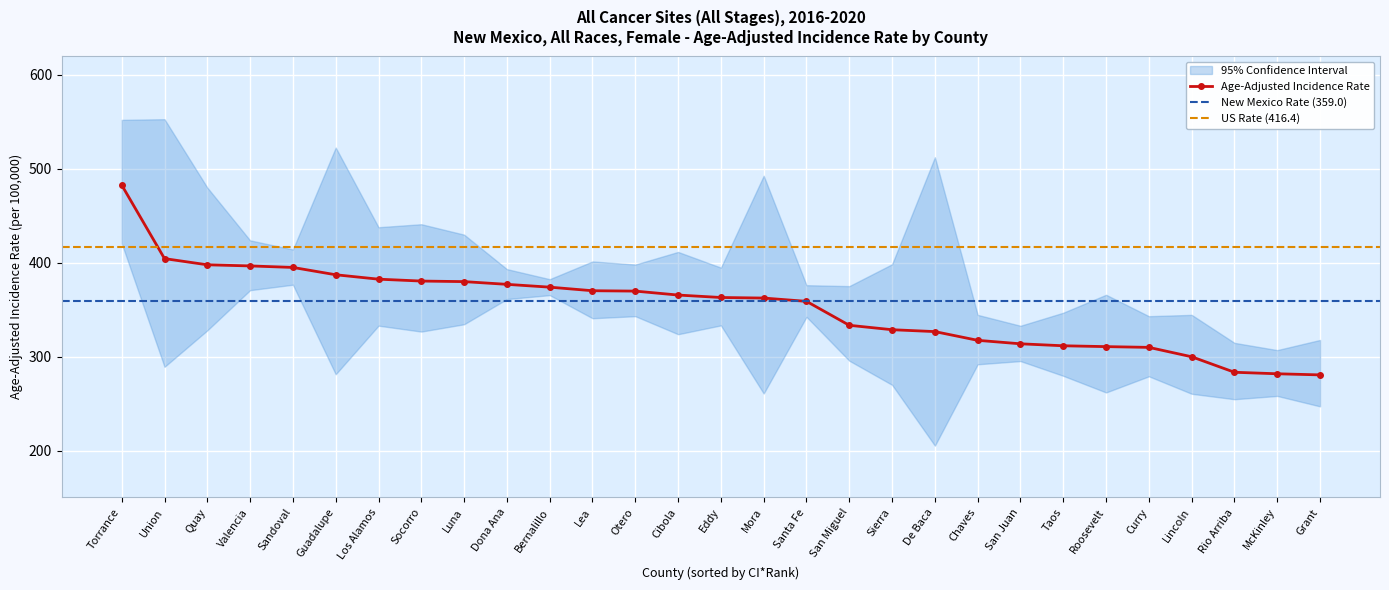

True or false: Lower 95% CI has more than 2 interior local peaks.

True